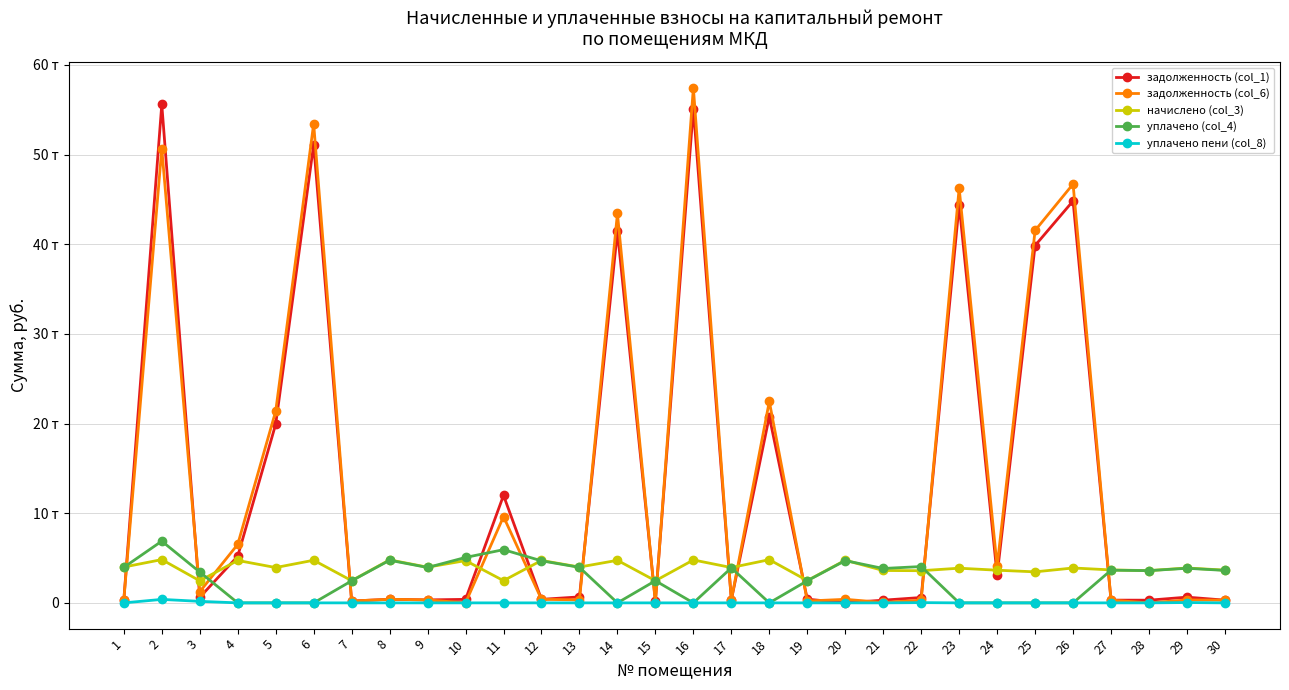

What is the approximate value of начислено (col_3) at 6?

4755.2